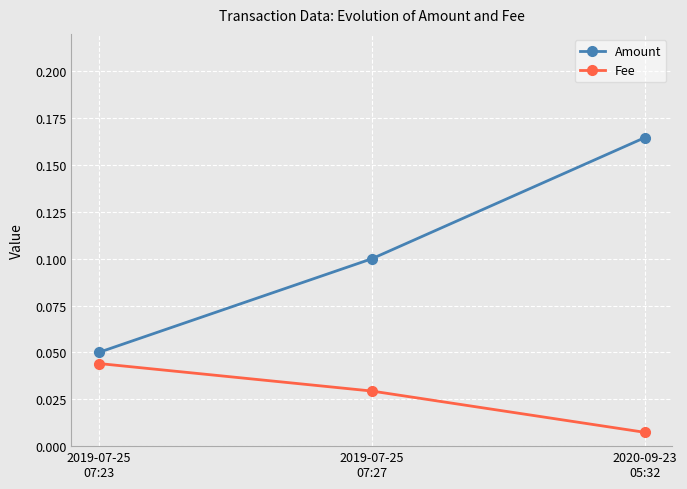

Which series has the widest spread of values?

Amount